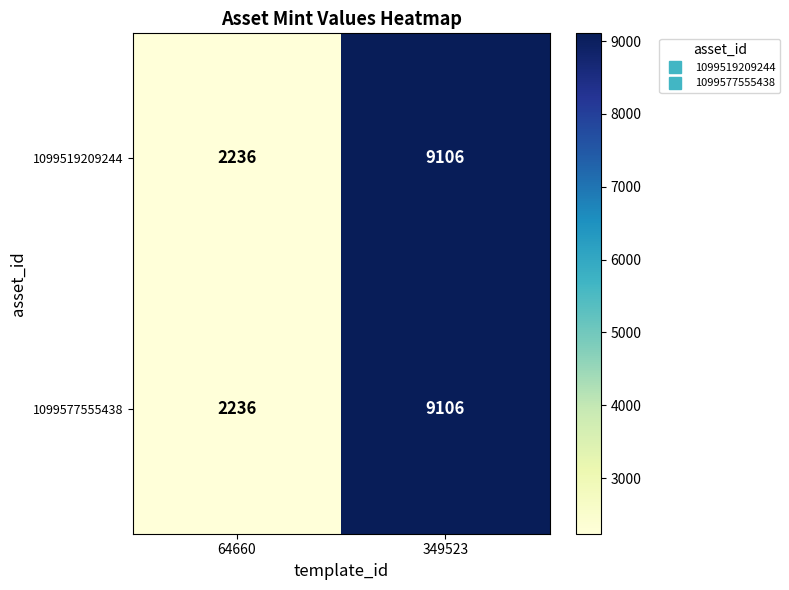

Is it true that 1099519209244 equals 5973 at 349523?

False